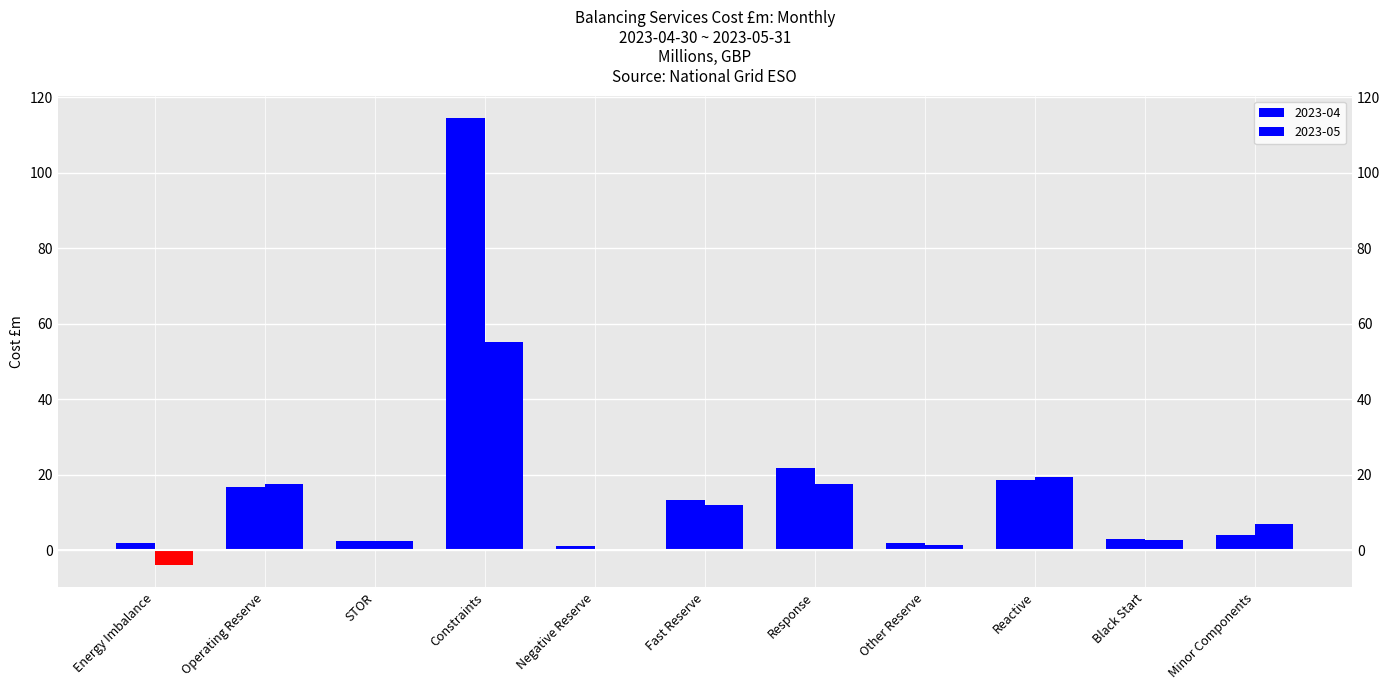

What is the minimum value for 2023-04?

1.1